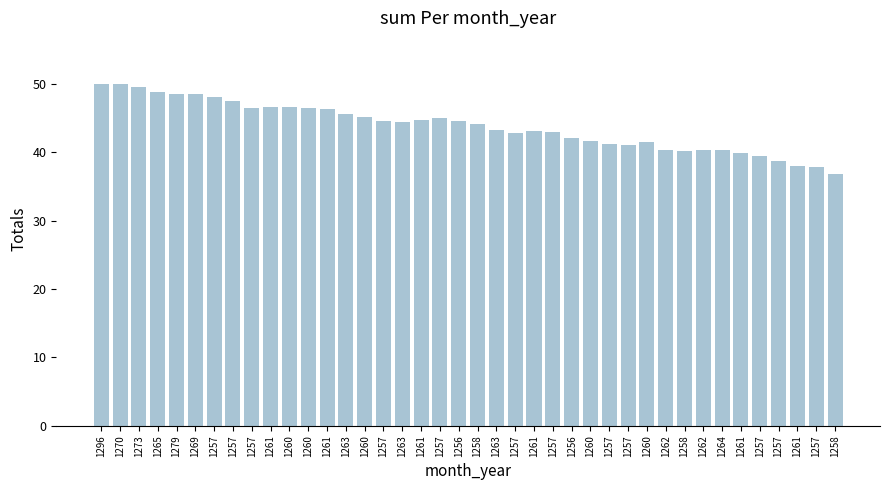

What is the ratio of the value at 1263 to the value at 1265?

0.9